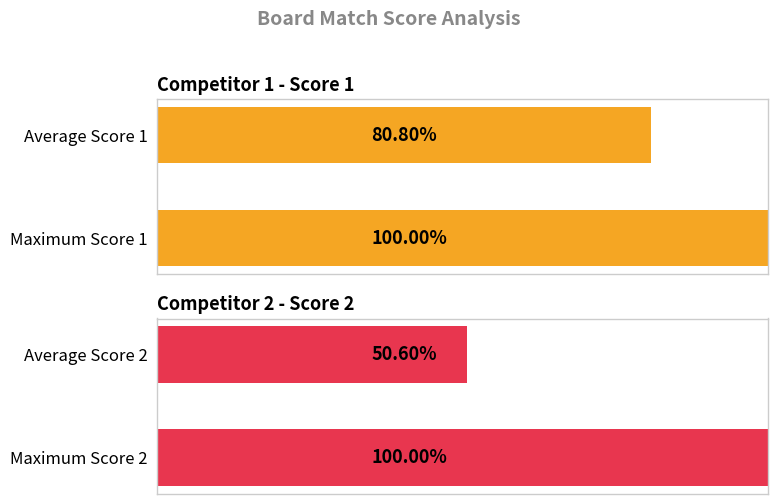

Which series has the widest spread of values?

Score 2